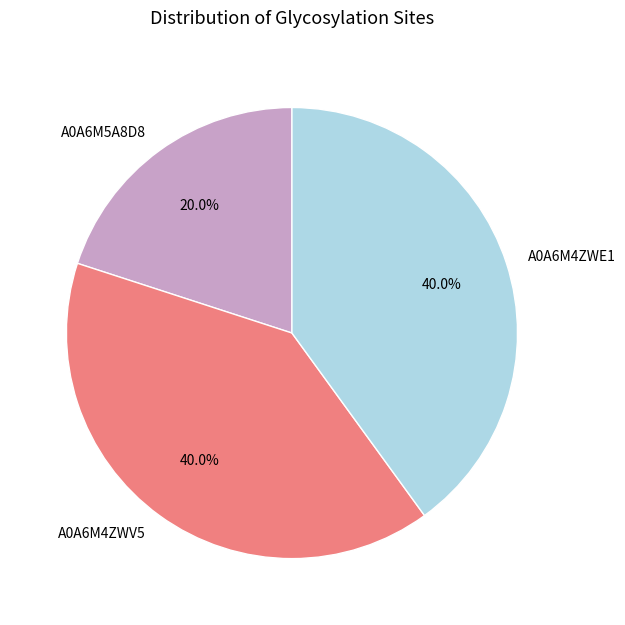

How many slices are in this pie chart?

3